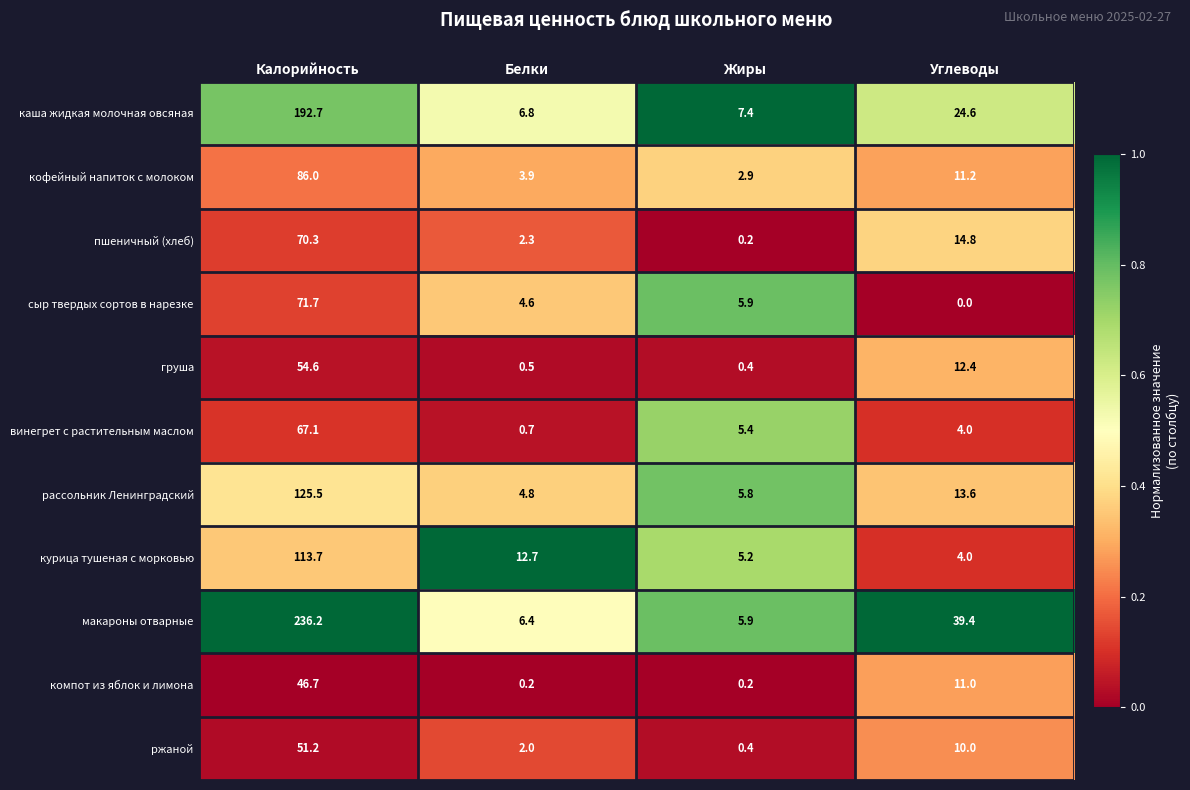

The макароны отварные series shows 6.4 at Белки. True or false?

True